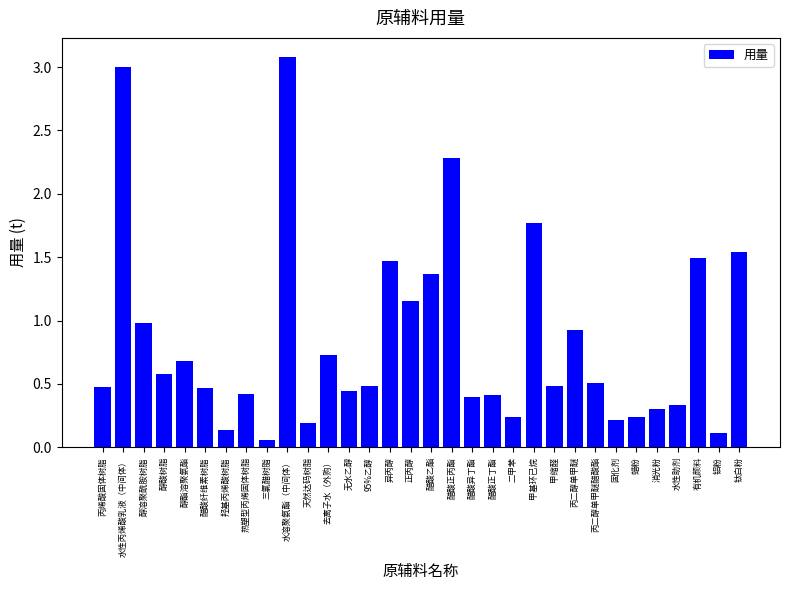

Between 醋酸正丙酯 and 固化剂, which is larger?

醋酸正丙酯